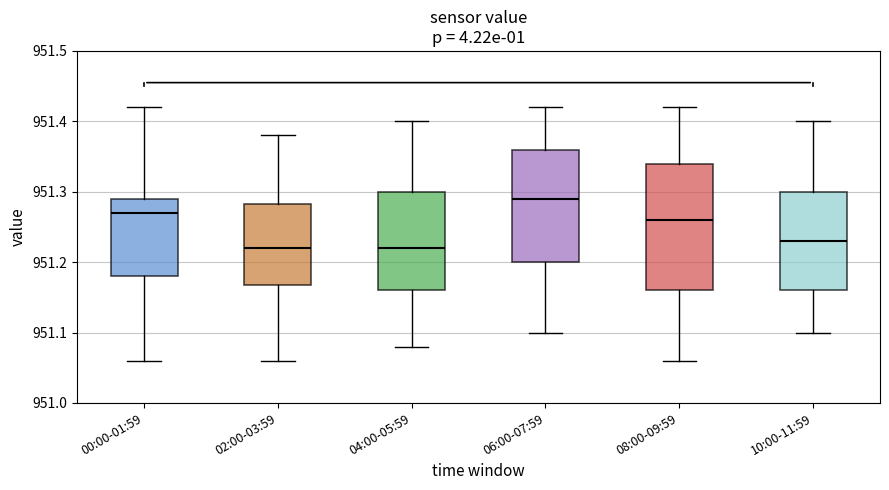

Reading left to right, transcribe this box plot: for each box, give where its median line is, the range the box spans, and where its two whiskers end, as read against the y-axis. The values are not printed on the chart, so give them approximately, as read against the axis.

00:00-01:59: median 951.27, box 951.18 to 951.29, whiskers 951.06 to 951.42
02:00-03:59: median 951.22, box 951.17 to 951.28, whiskers 951.06 to 951.38
04:00-05:59: median 951.22, box 951.16 to 951.30, whiskers 951.08 to 951.40
06:00-07:59: median 951.29, box 951.20 to 951.36, whiskers 951.10 to 951.42
08:00-09:59: median 951.26, box 951.16 to 951.34, whiskers 951.06 to 951.42
10:00-11:59: median 951.23, box 951.16 to 951.30, whiskers 951.10 to 951.40